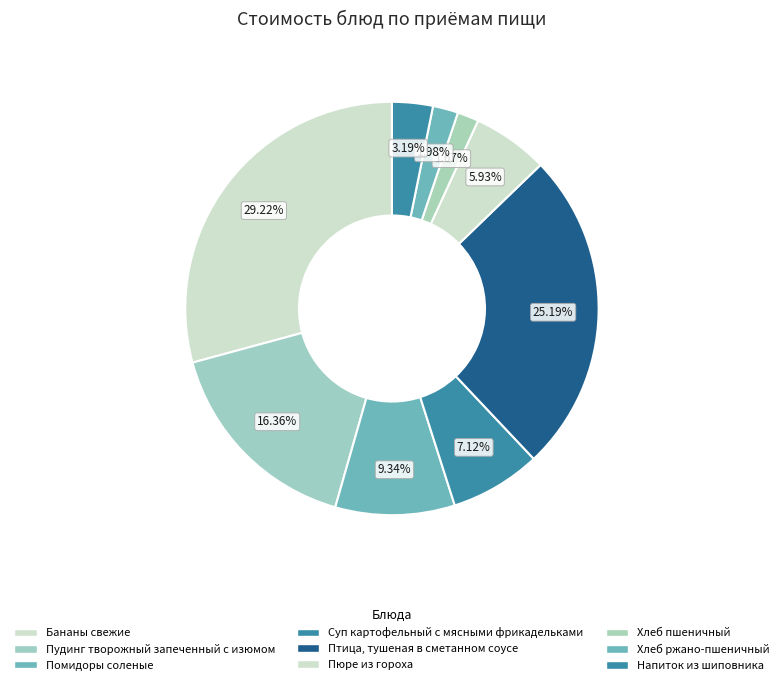

Which category has the smallest portion of the pie?

Хлеб пшеничный